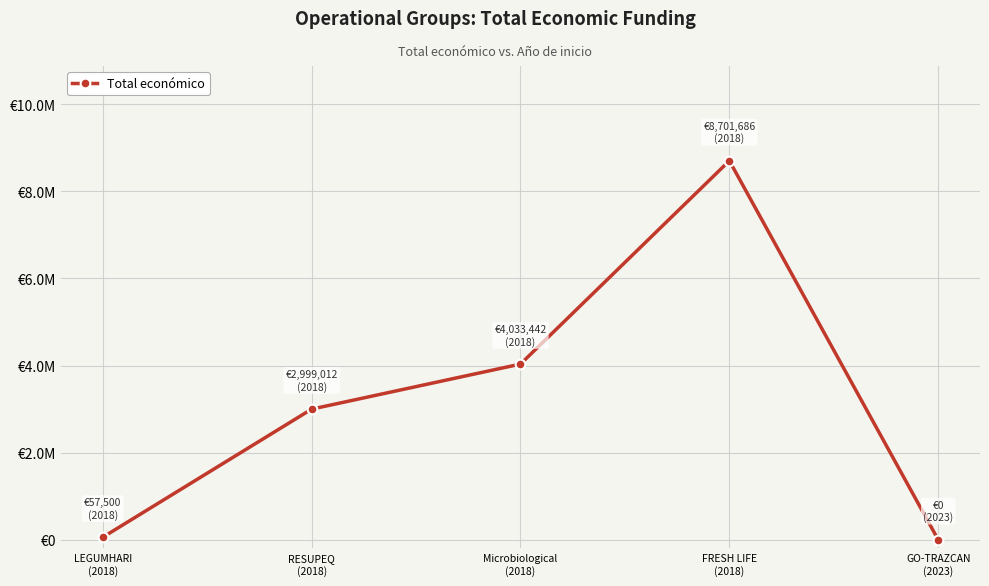

Does the chart have visible grid lines?

Yes